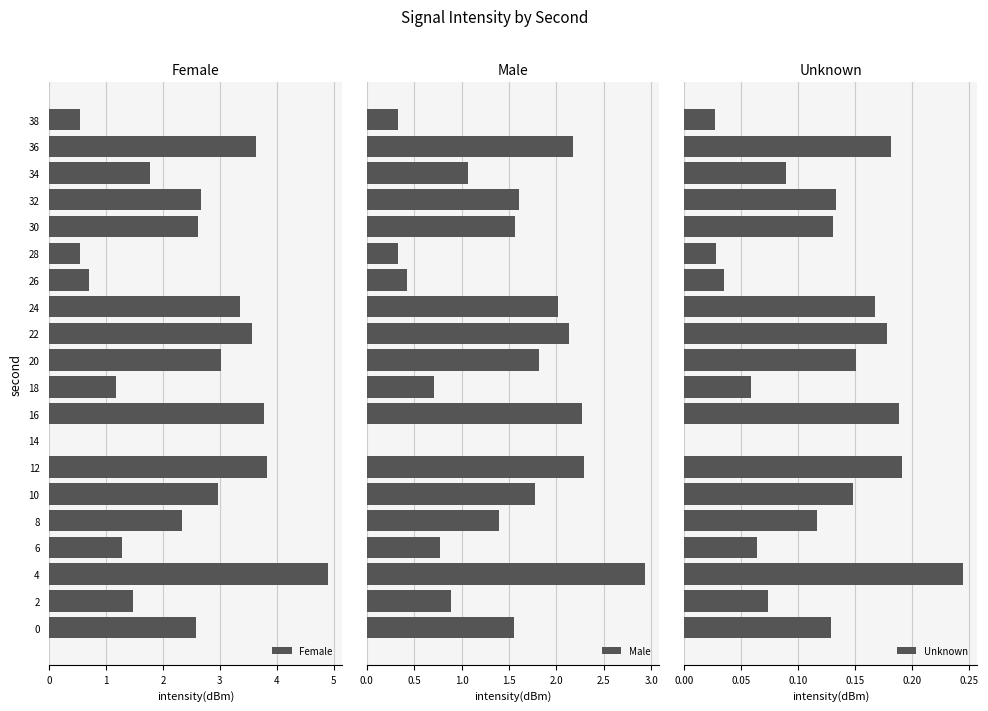

How many values in Female are above zero?

19